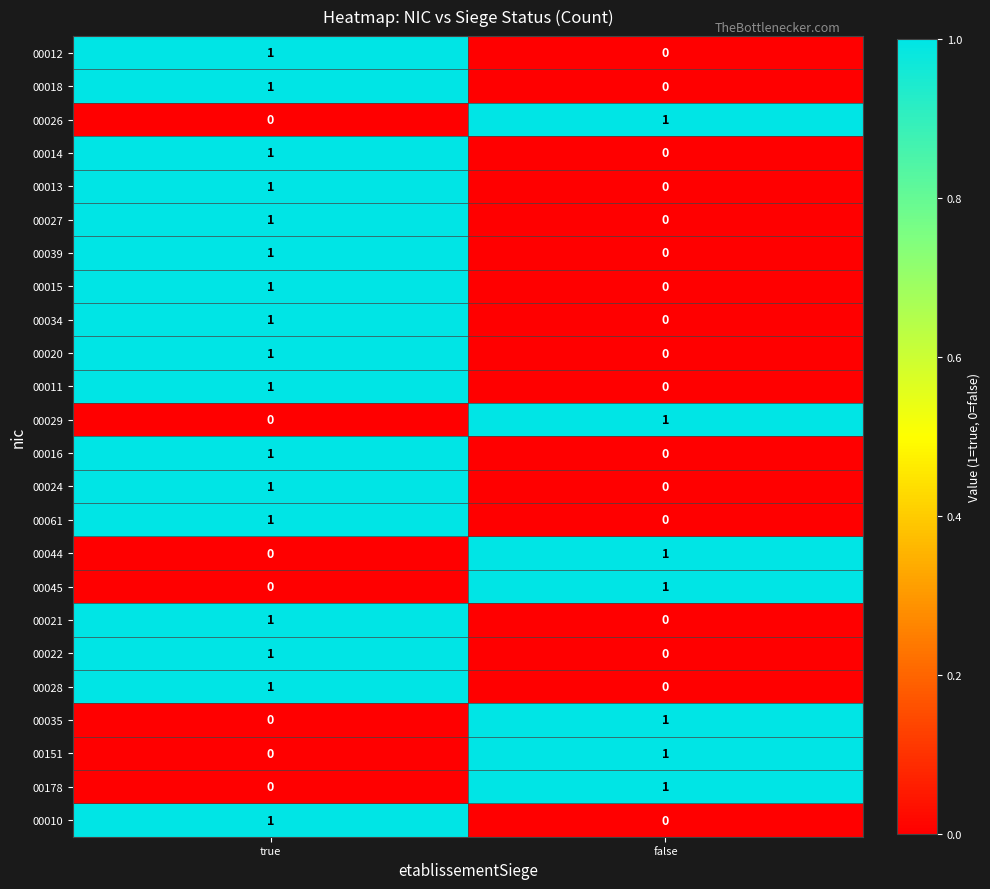

How many distinct data groups are displayed?

24